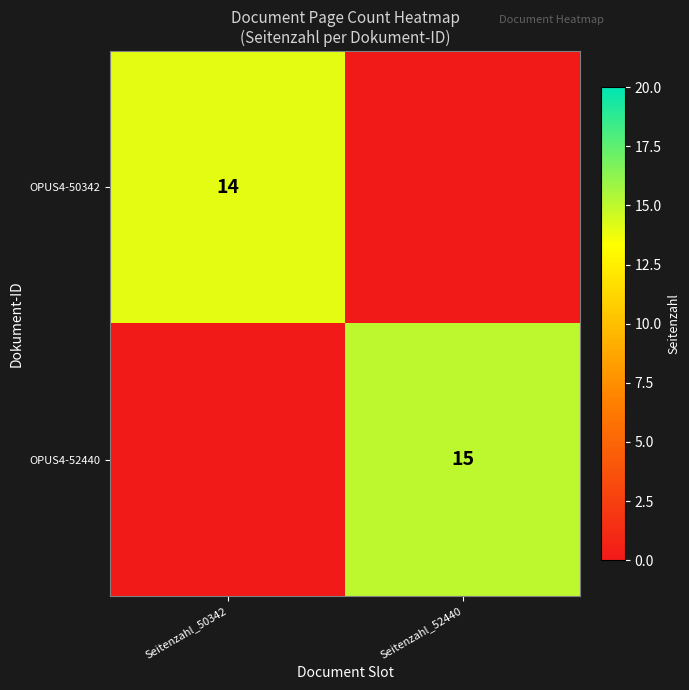

The OPUS4-52440 series shows 4 at Seitenzahl_52440. True or false?

False